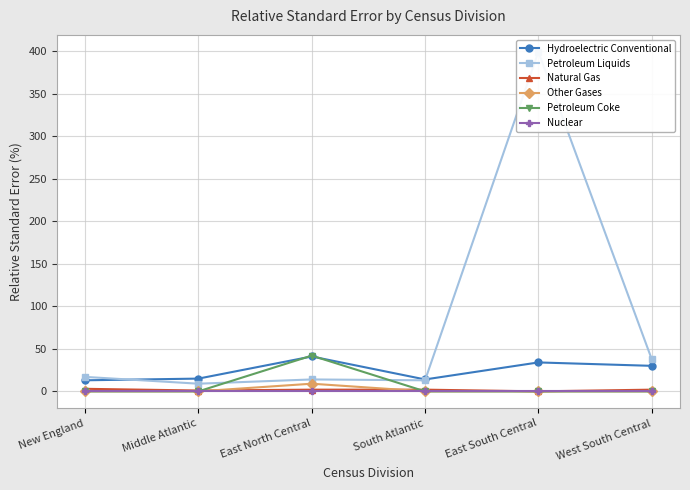

How many interior local peaks does the Hydroelectric Conventional series have?

2